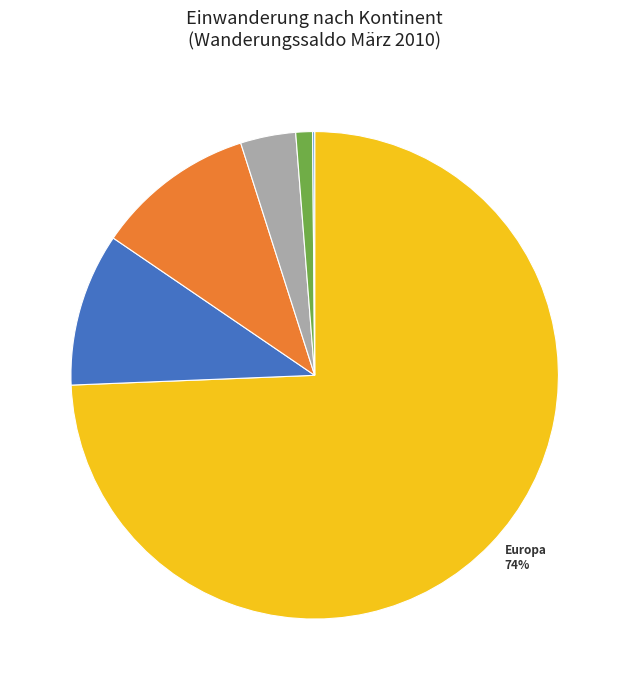

True or false: Ozeanien accounts for 13% of the total.

False